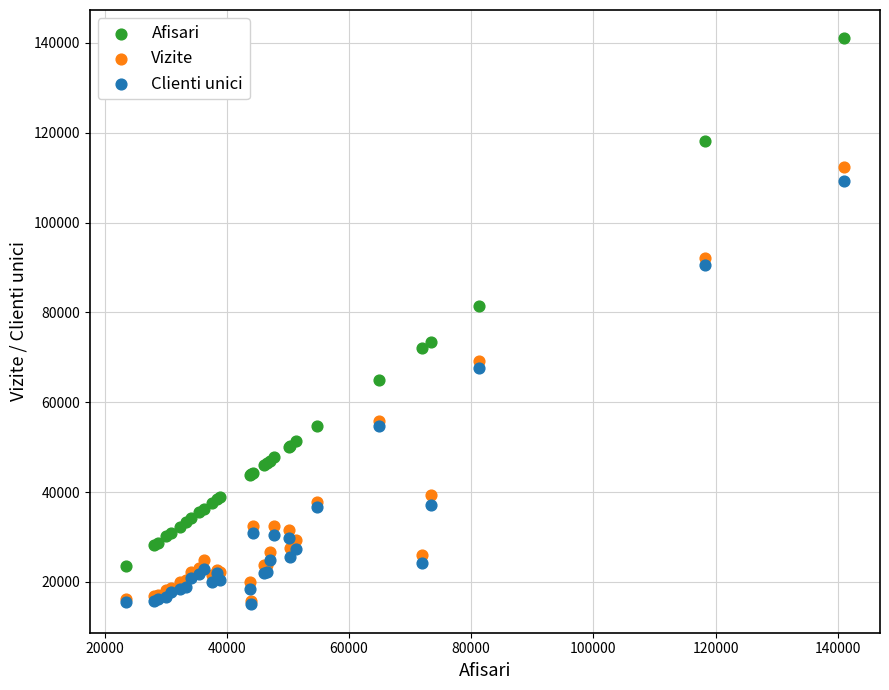

In the Clienti unici series, what Y value is closest to 62158?

67666